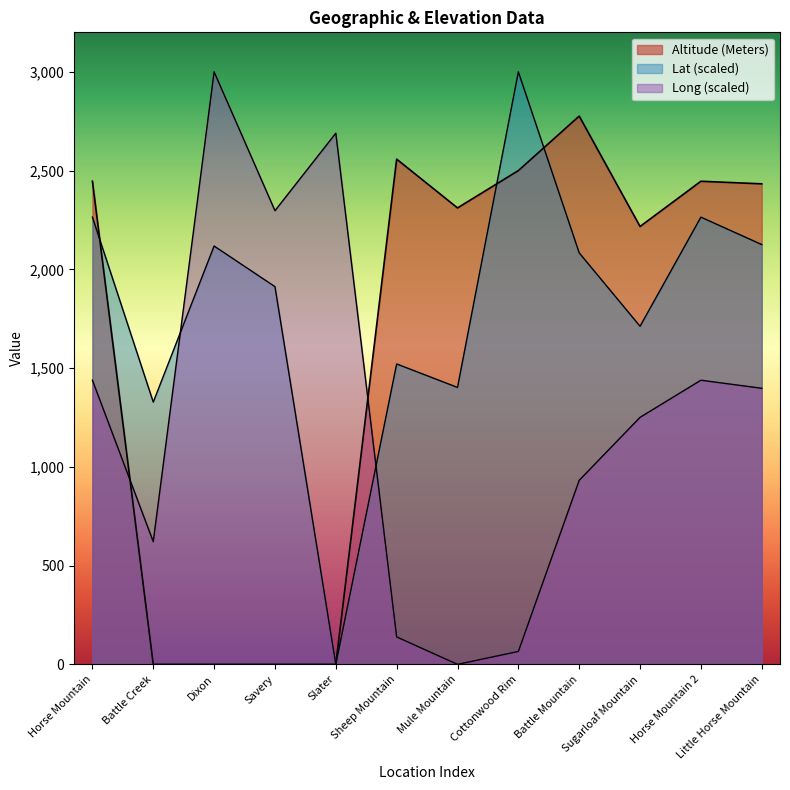

What position from the left is Horse Mountain?

1